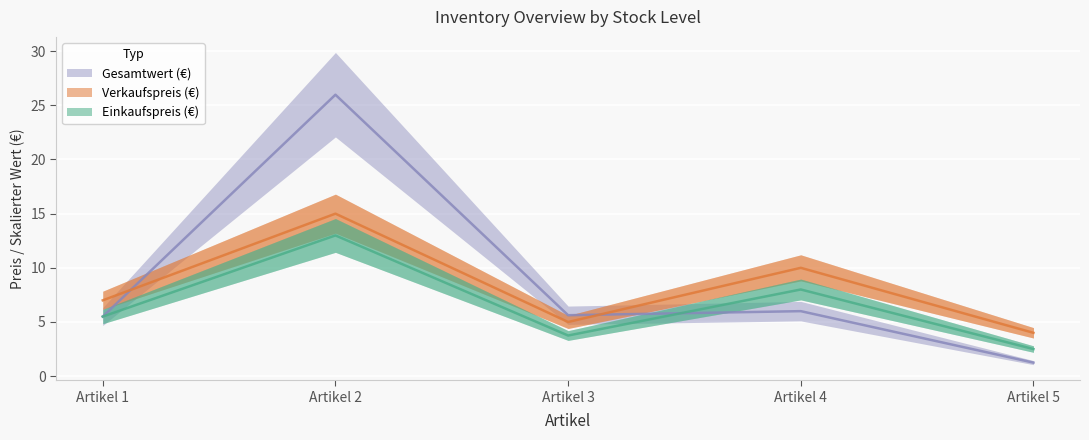

At which category does Gesamtwert (€) reach its first local peak?

Artikel 2